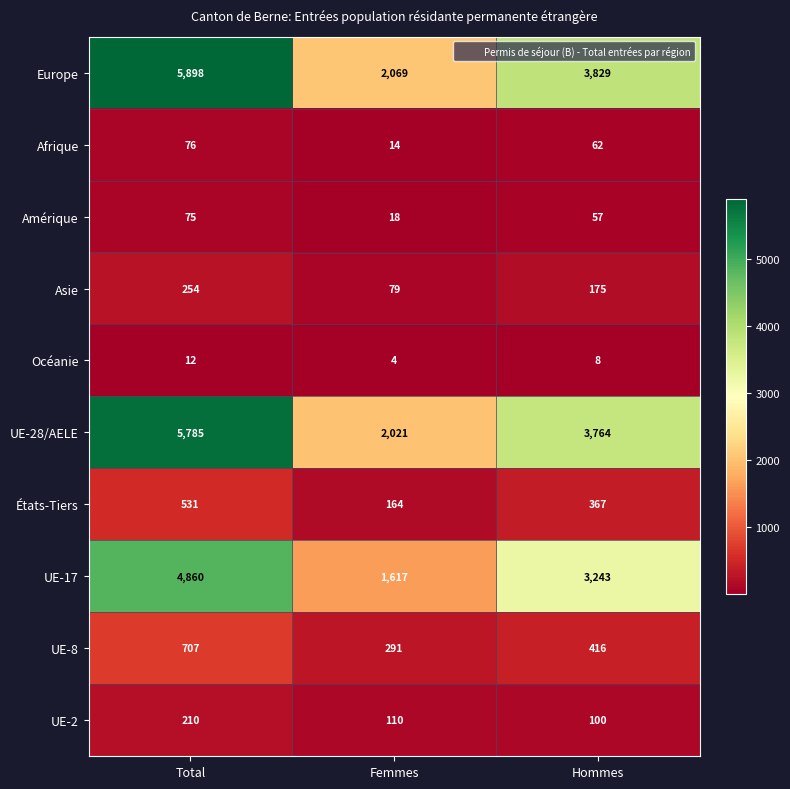

What is the difference between the highest and lowest values at Total?

5886